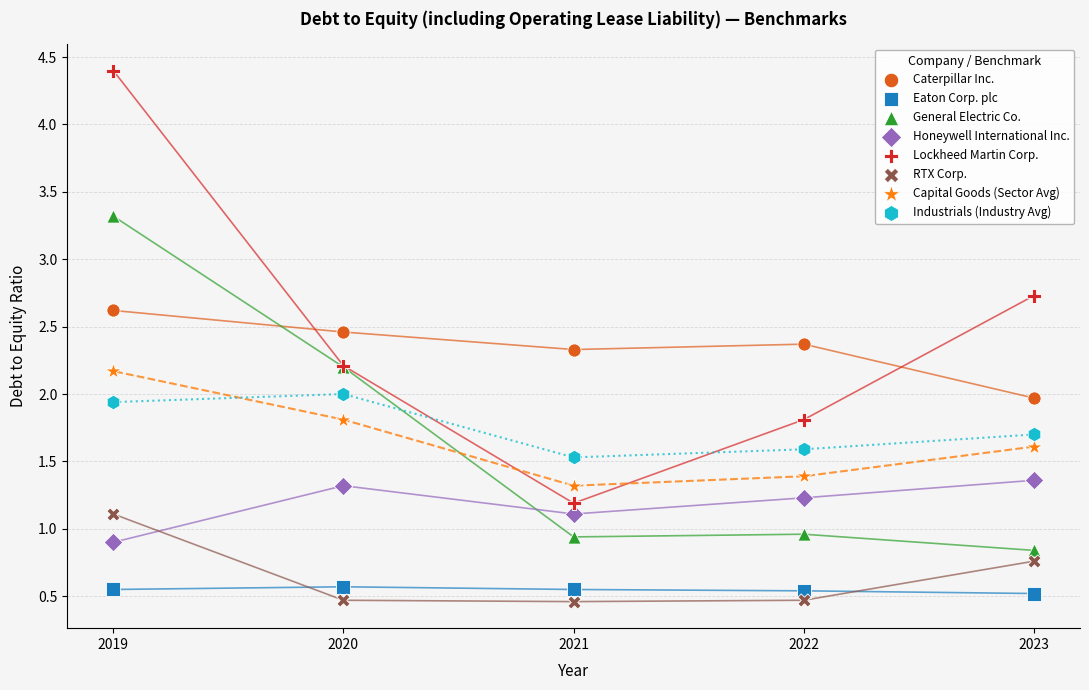

What is the X range (max minus min) for the scatter plot?

4.0